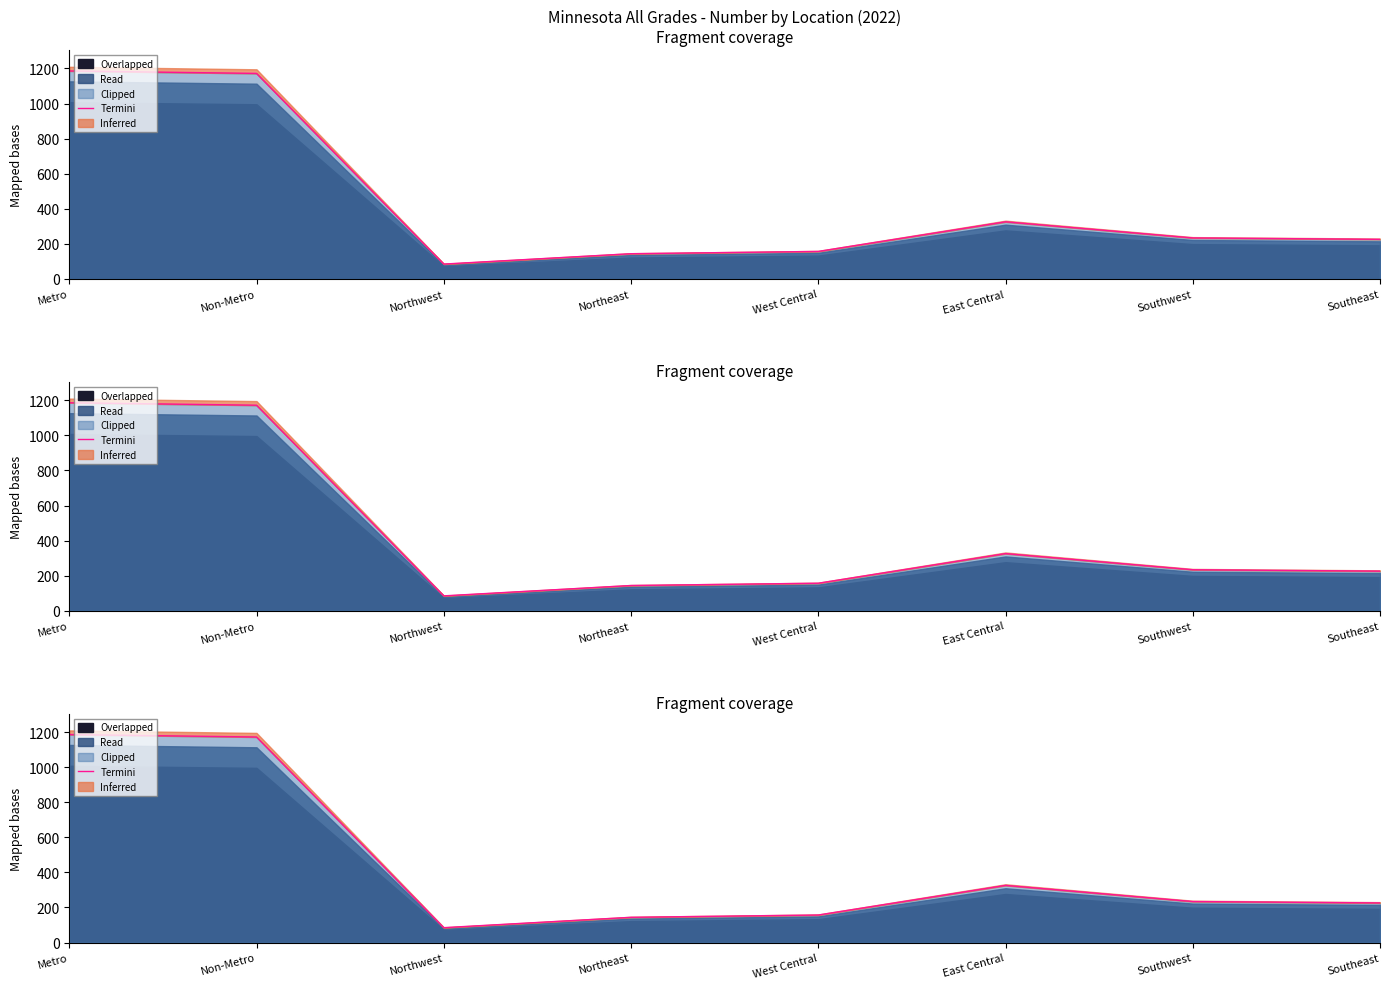

What is the average value?

441